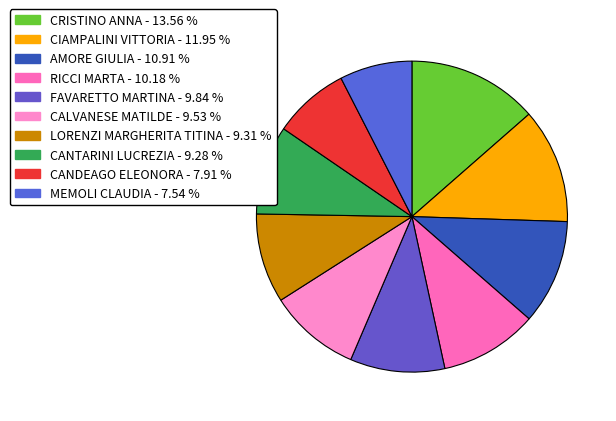

How many segments does this pie chart have?

10